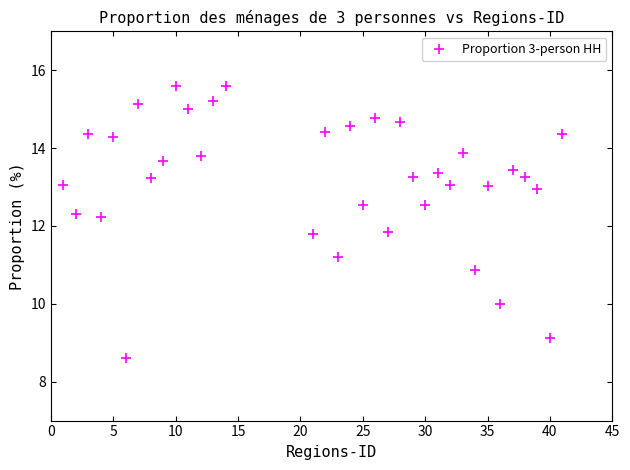

What is the range of Y values (max minus min)?

7.0